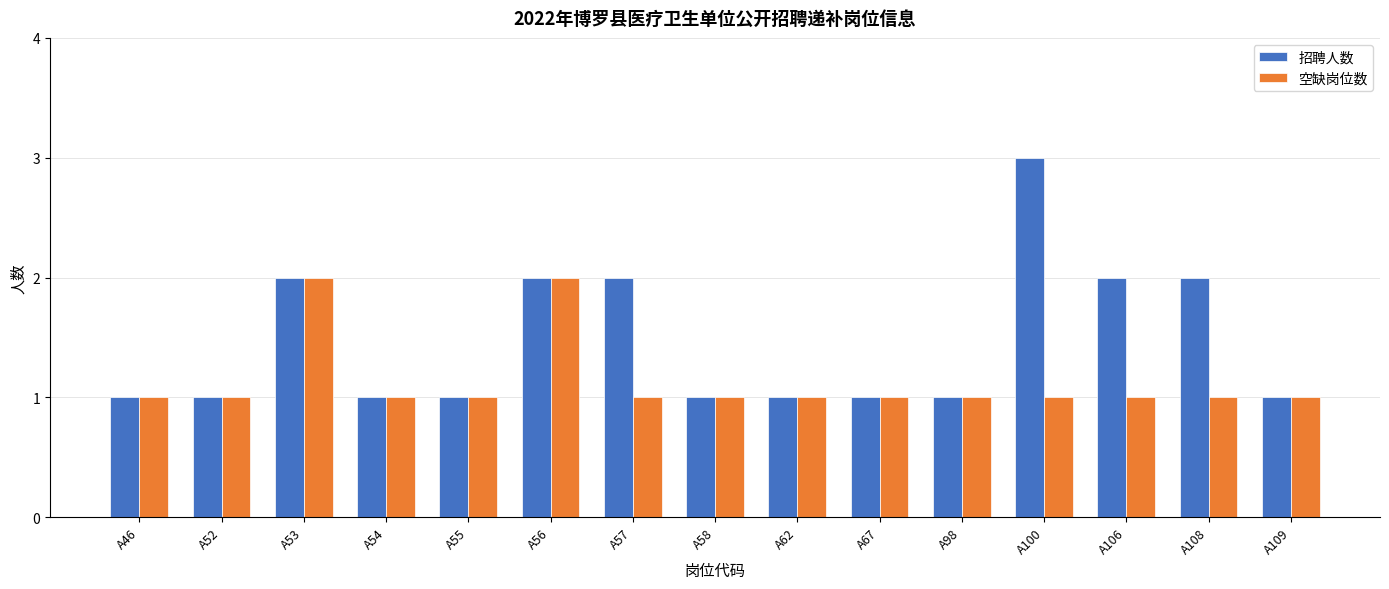

Rank the series by their average value, from highest to lowest.

招聘人数, 空缺岗位数